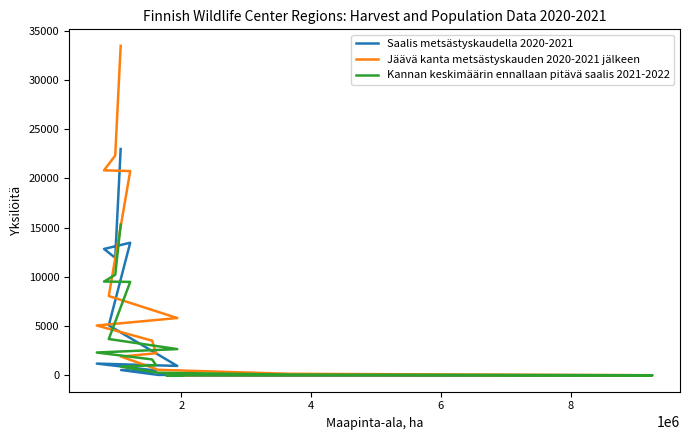

What is the average value of the Kannan keskimäärin ennallaan pitävä saalis 2021-2022 series?

3800